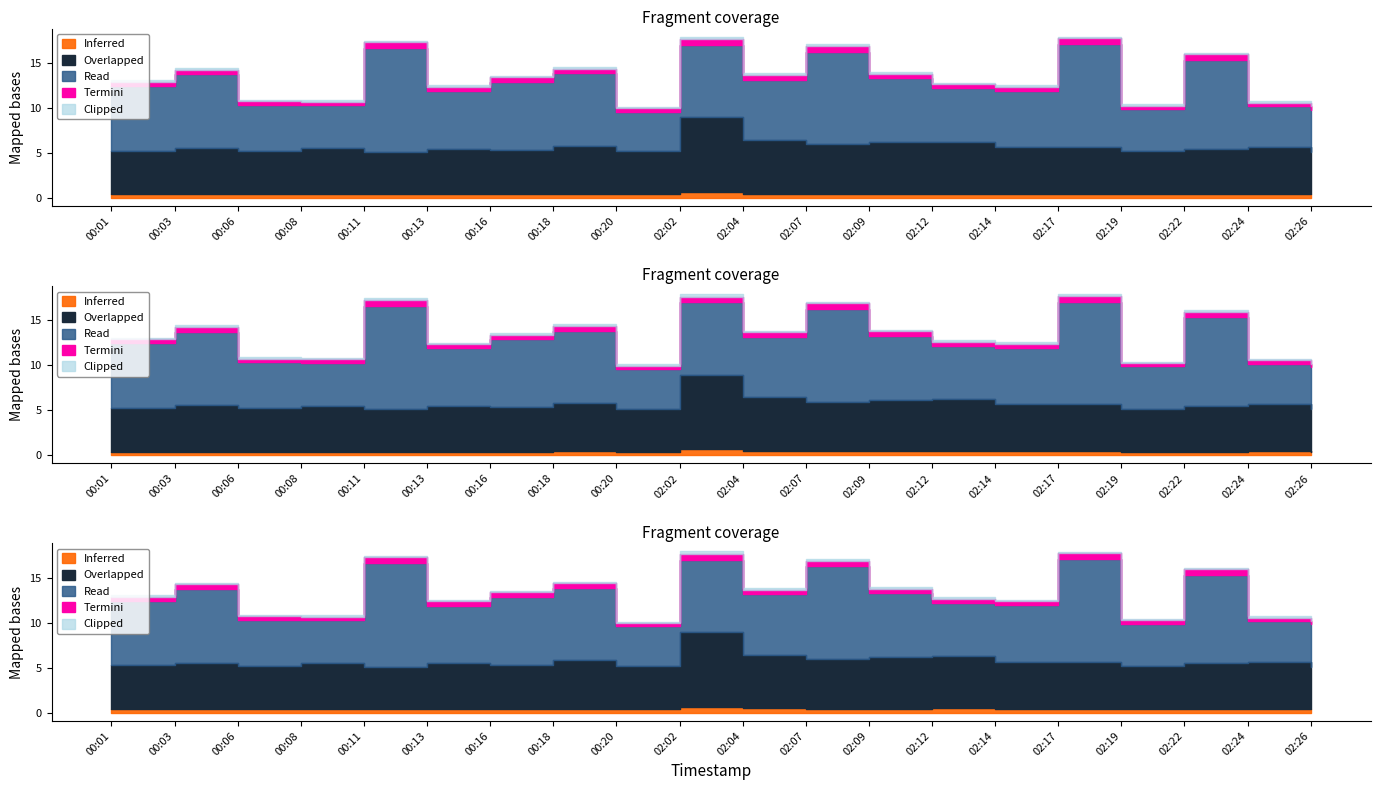

True or false: P2 and P1 cross at least once.

False